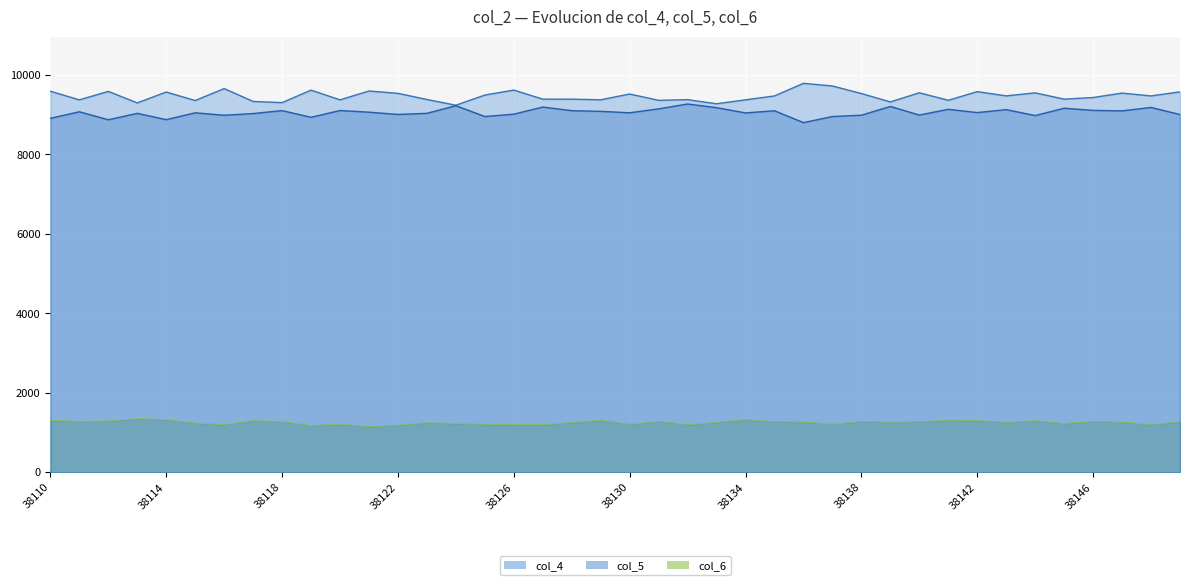

What is the difference between the maximum and minimum values in the col_5 series?

469